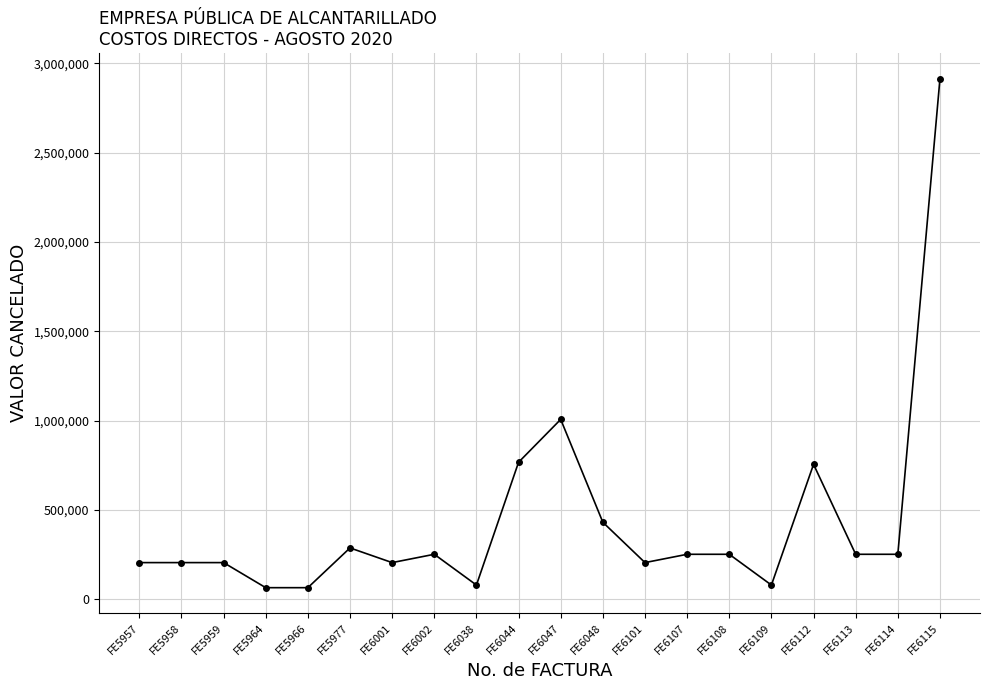

What is the smallest value displayed?

64800